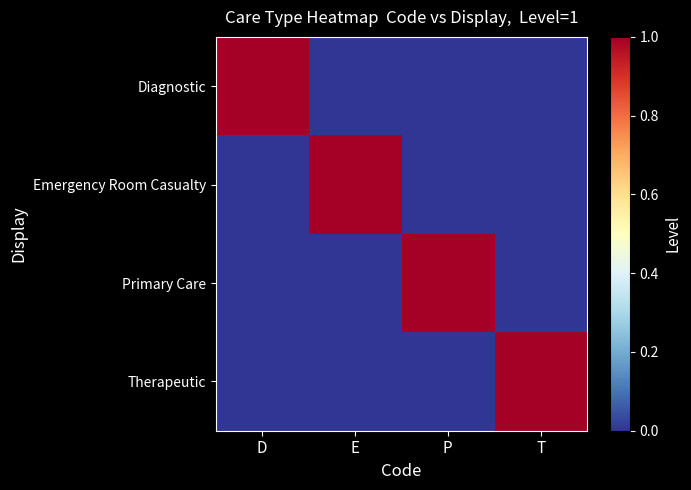

Which series has the largest total across all categories?

Diagnostic